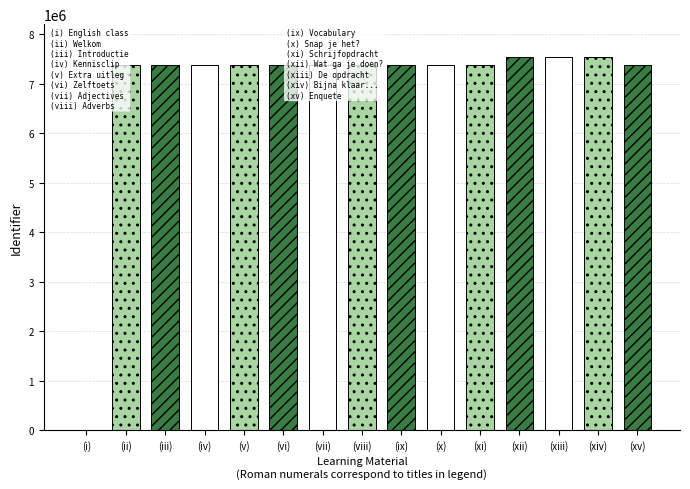

Which has a higher value, Welkom or Introductie?

Welkom